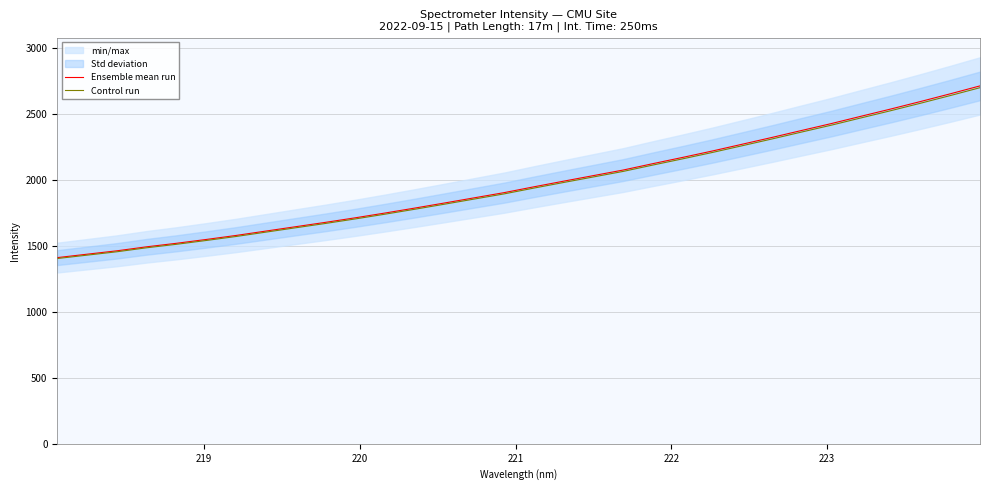

What is the maximum value for Ensemble mean run?

2713.1